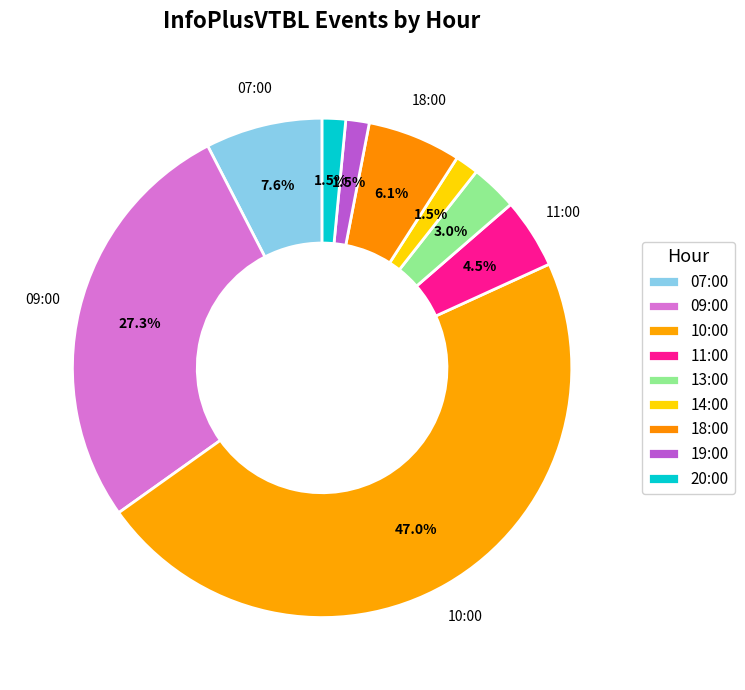

How many segments does this pie chart have?

9